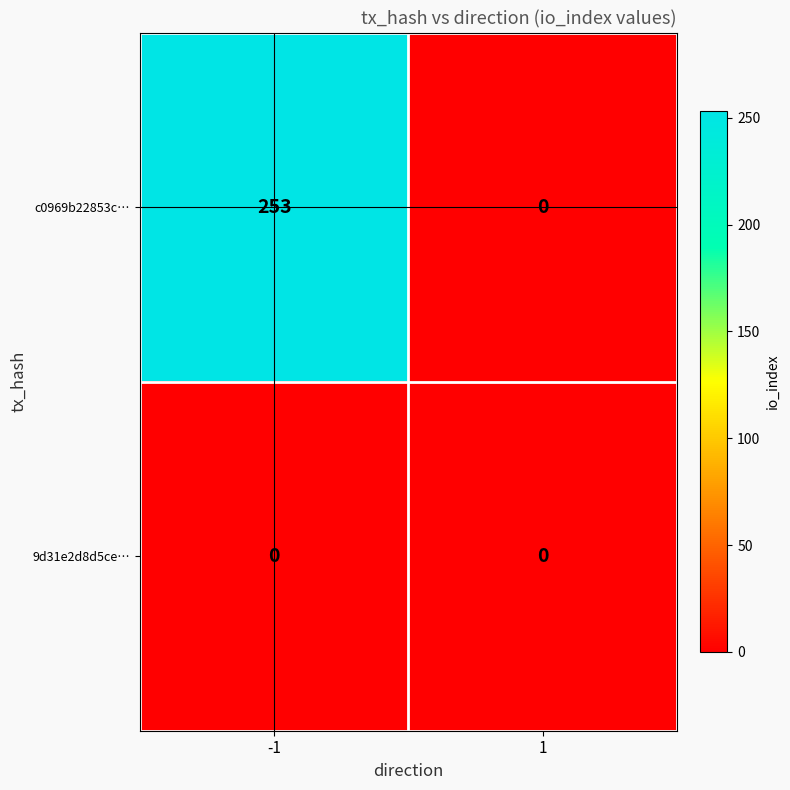

Which series has the largest total across all categories?

c0969b22853c…